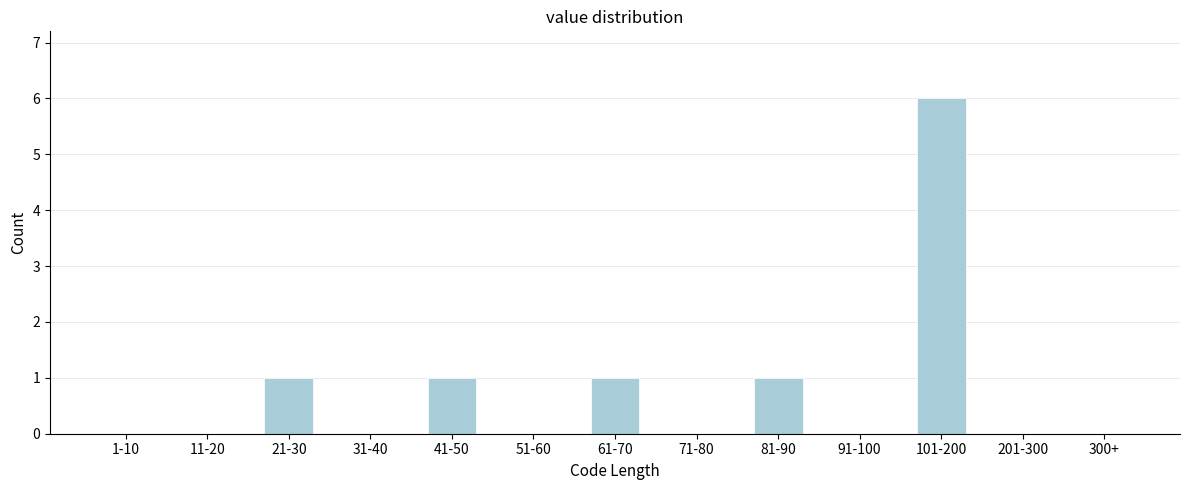

Reading left to right, extract all data points from this chart.

1-10=0	11-20=0	21-30=1	31-40=0	41-50=1	51-60=0	61-70=1	71-80=0	81-90=1	91-100=0	101-200=6	201-300=0	300+=0